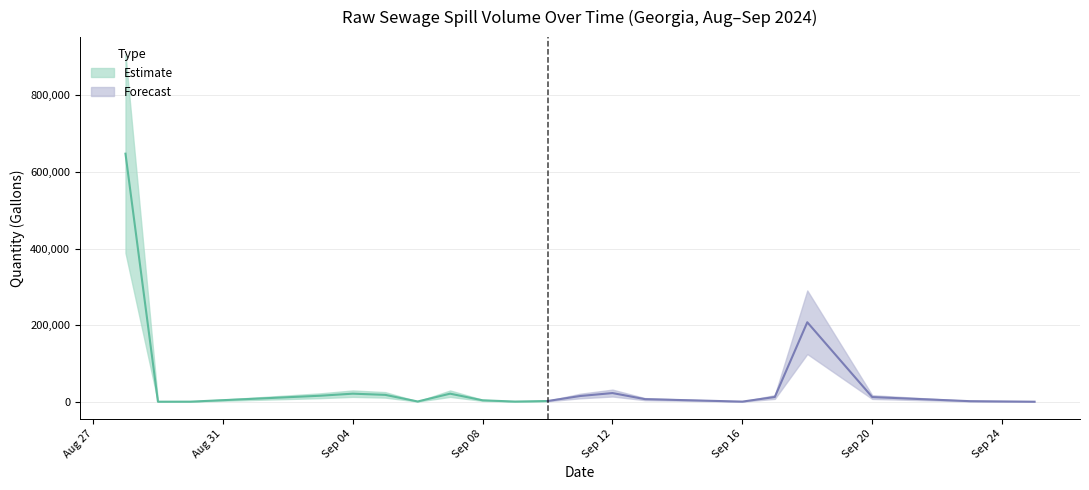

What is the difference between the maximum and minimum values?

603840